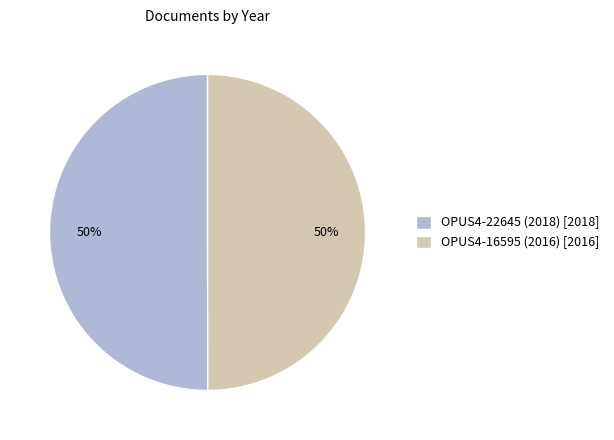

True or false: OPUS4-16595 (2016) [2016] accounts for 50% of the total.

True